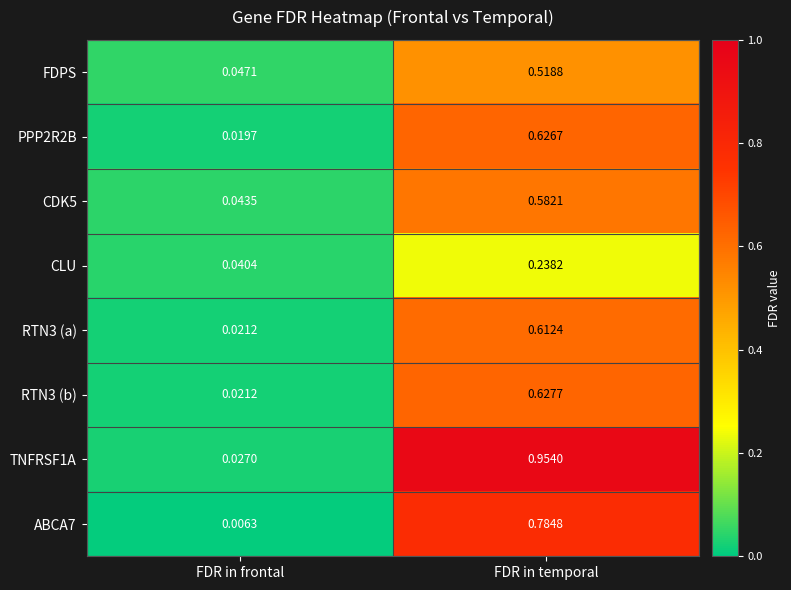

Is the value of ABCA7 at FDR in temporal greater than the value of CLU at FDR in frontal?

Yes